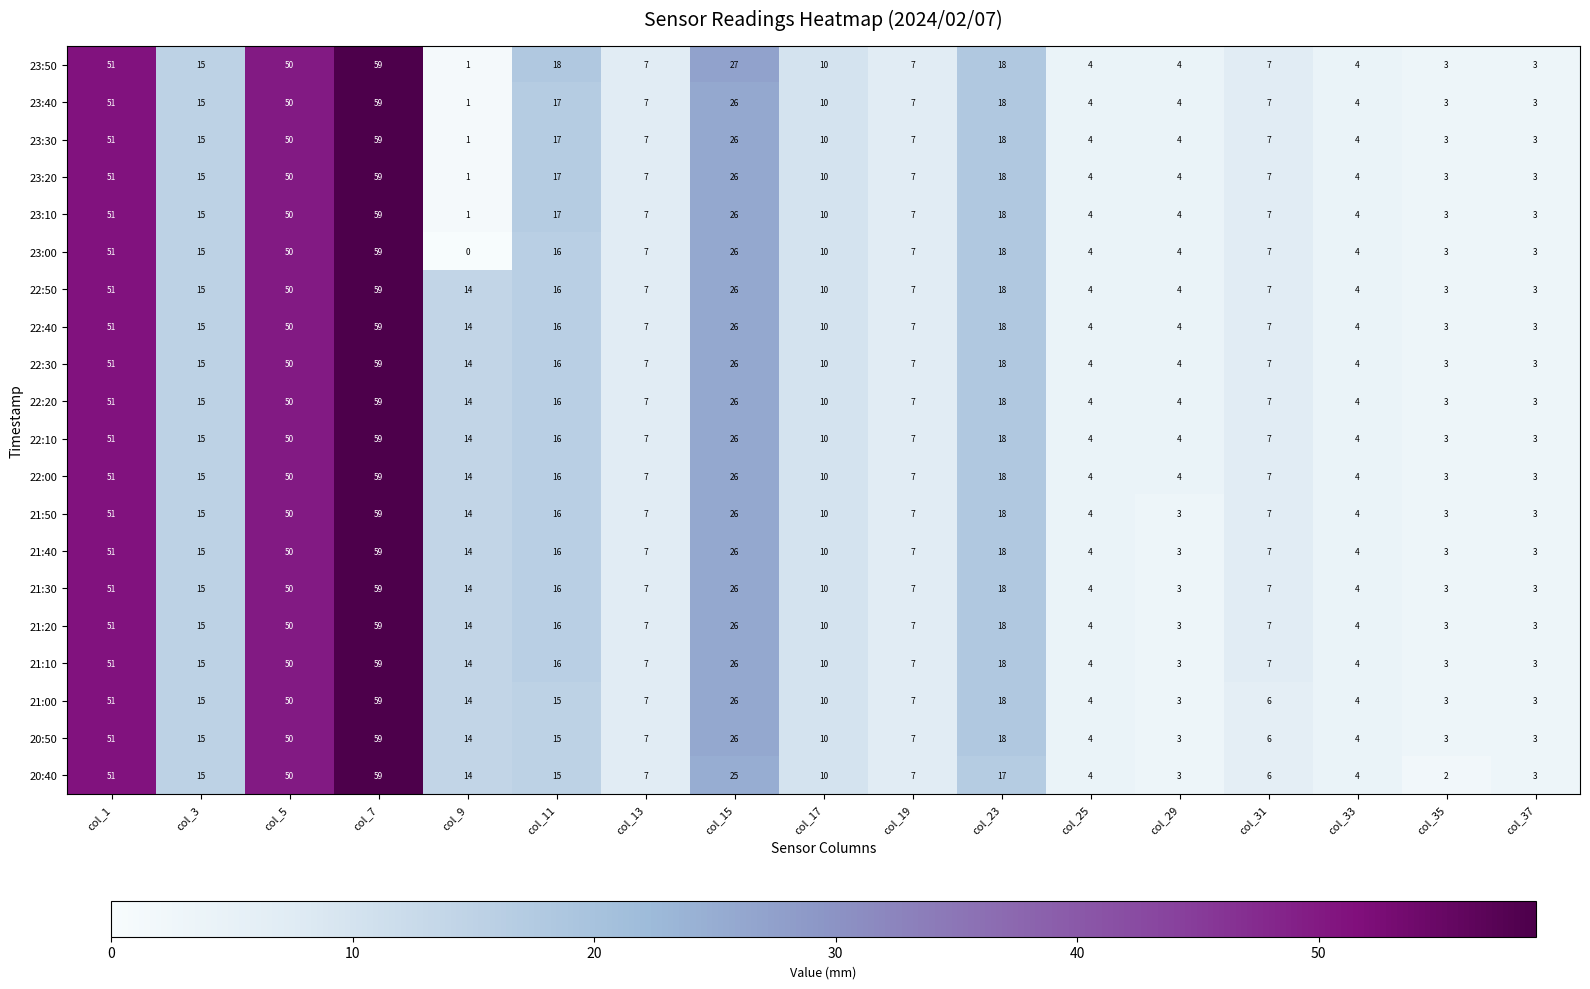

At which category is the sum across all series the highest?

col_7